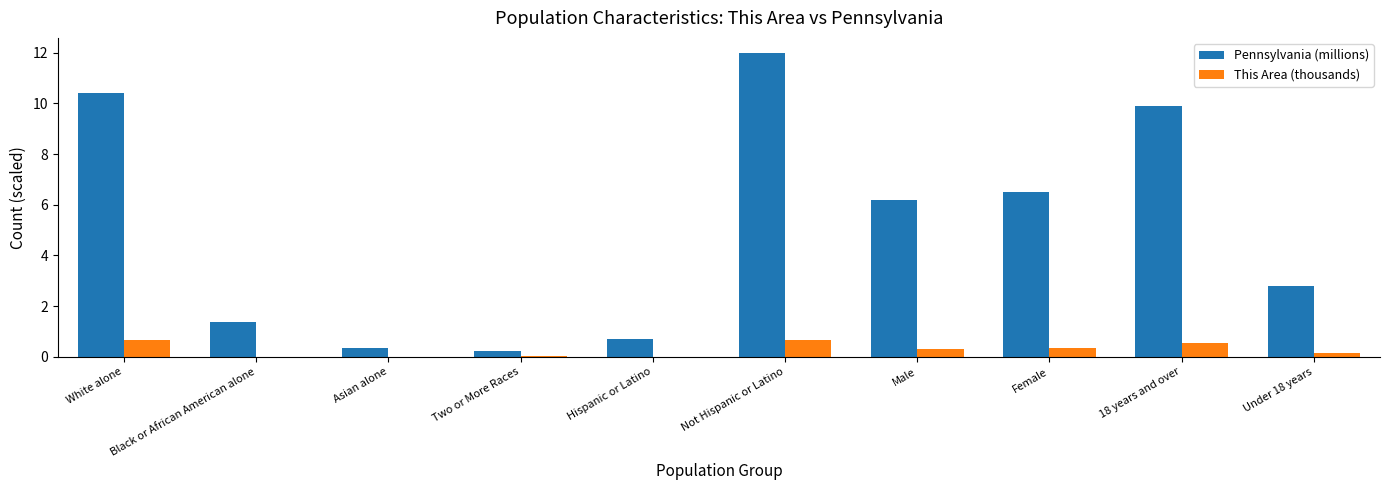

At which label does Pennsylvania (millions) first exceed 6?

White alone